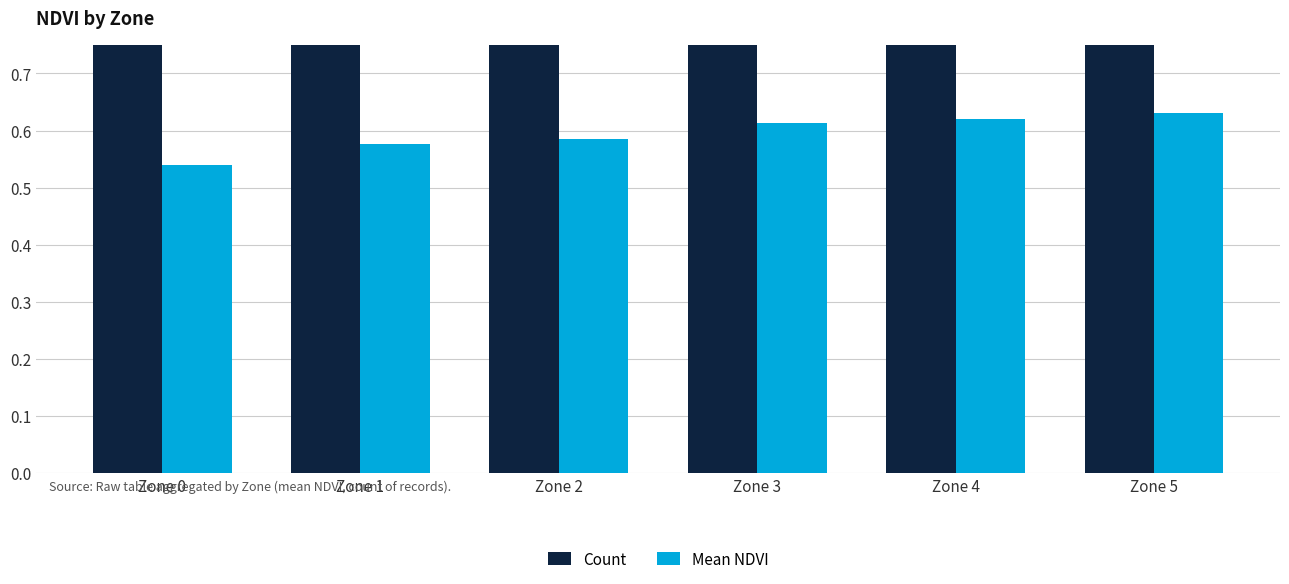

Which series changed the most between Zone 1 and Zone 4?

Count